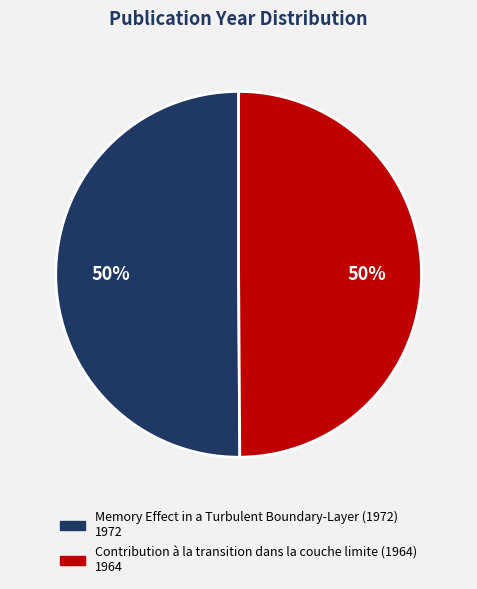

To the nearest percent, what is the combined percentage of Memory Effect in a Turbulent Boundary-Layer (1972) and Contribution à la transition dans la couche limite (1964)?

100%